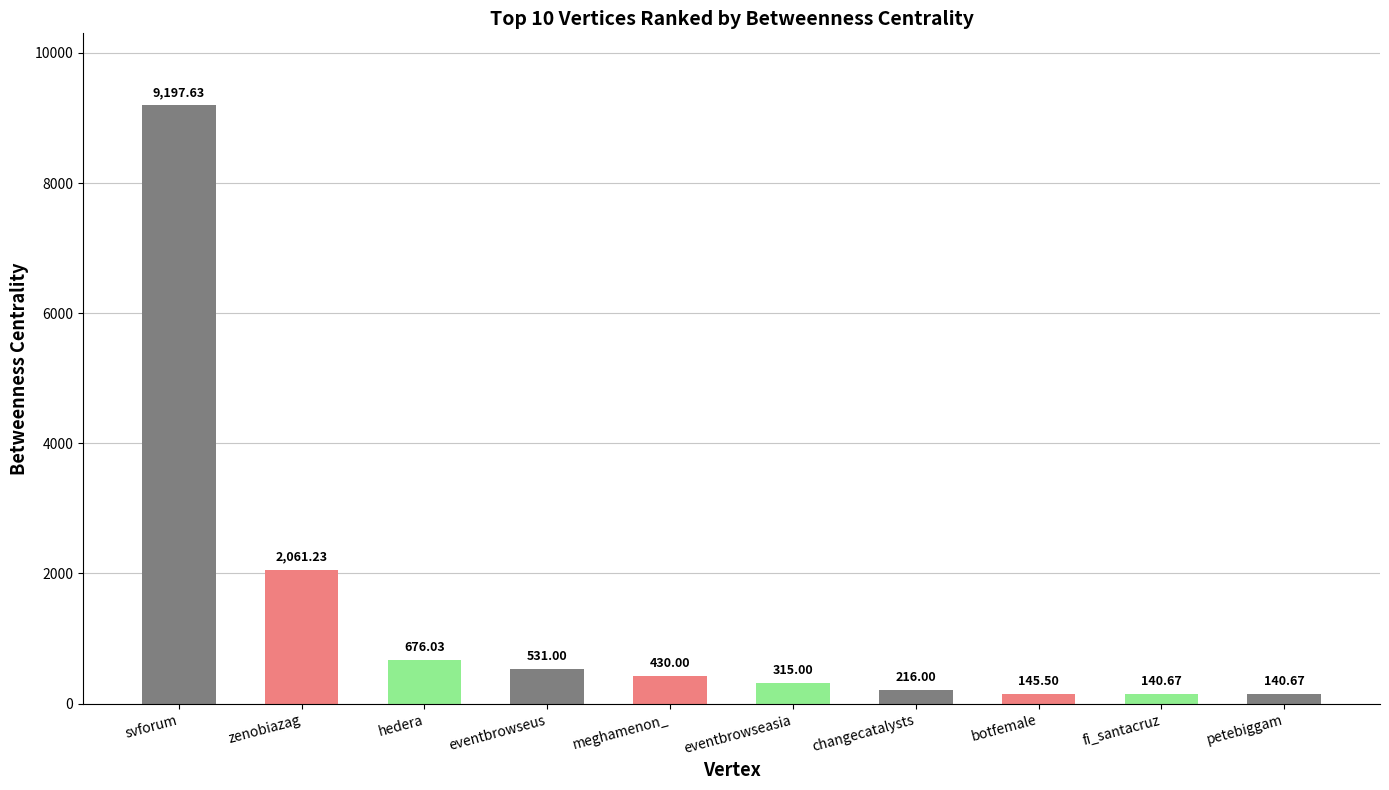

What is the label of the 7th bar from the right?

eventbrowseus